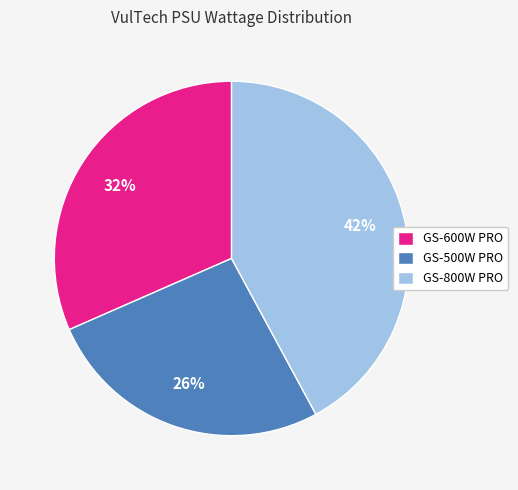

Does GS-600W PRO represent more than half of the total?

No